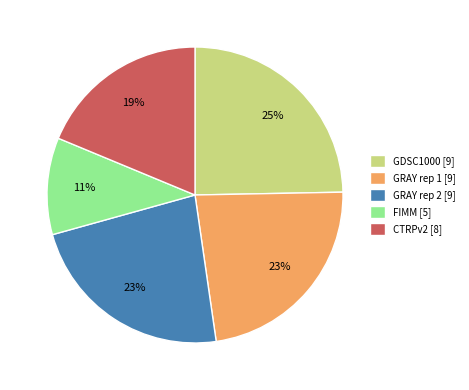

What percentage is the GRAY rep 1 [9] slice, to the nearest percent?

23%